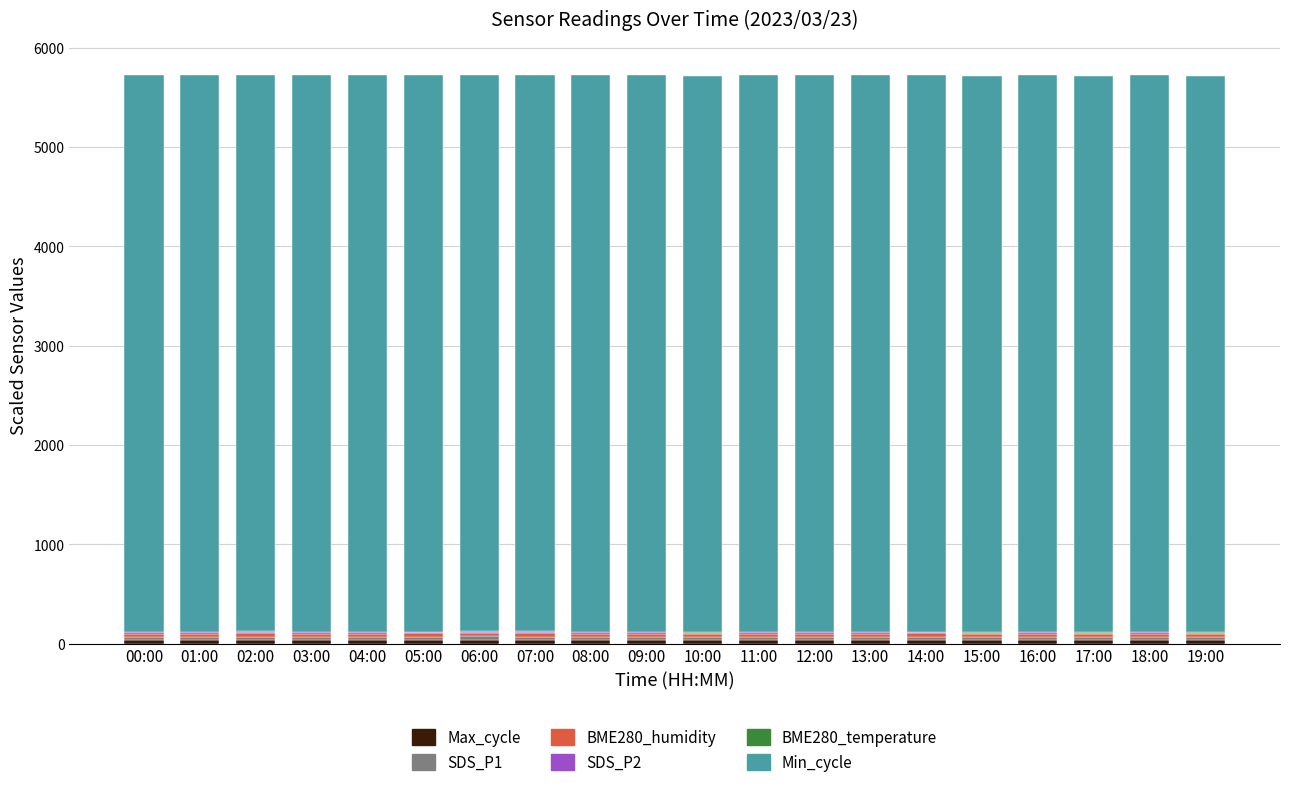

Is it true that SDS_P1 equals 44.8 at 05:00?

False